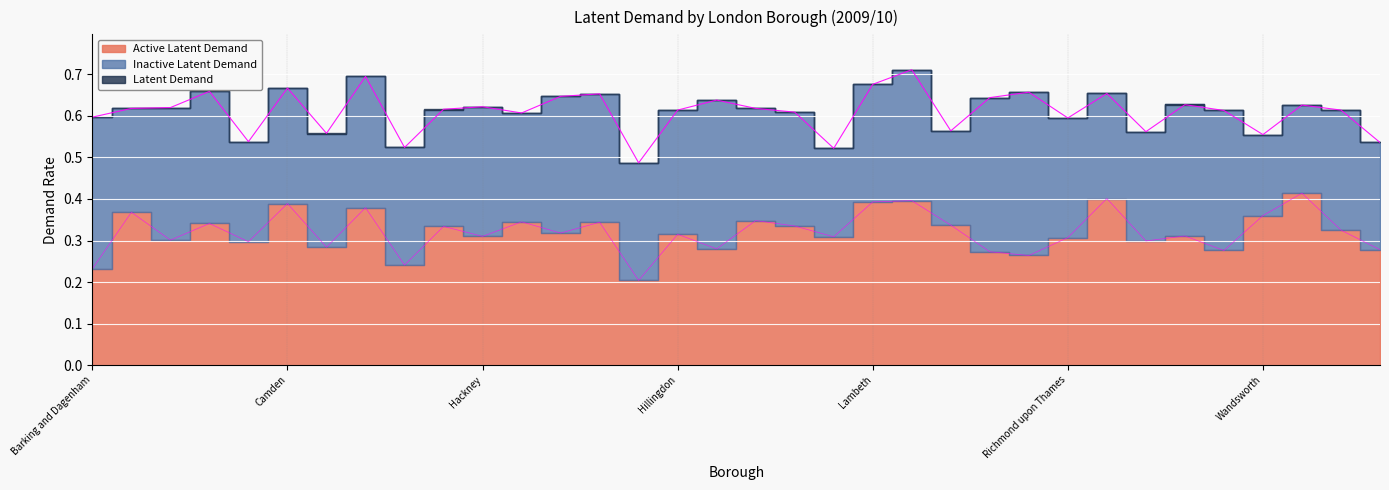

At which label is Active Latent Demand closest to 0?

Havering